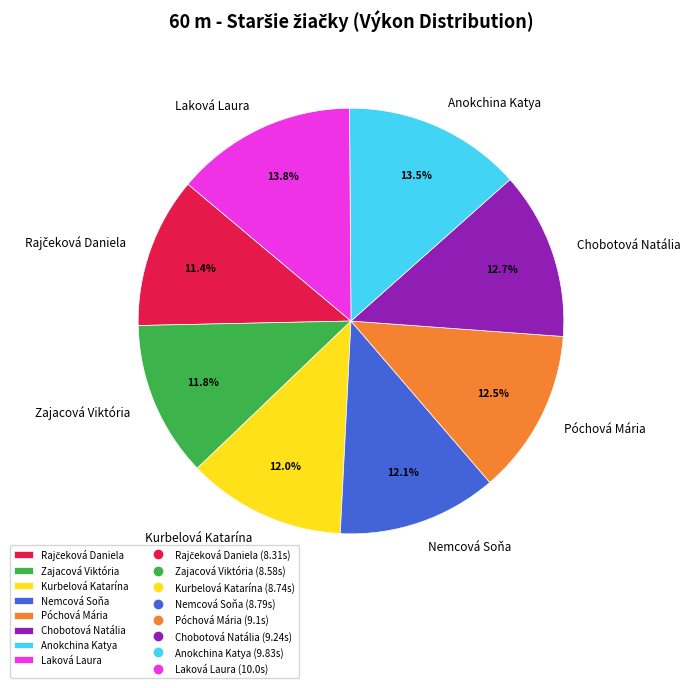

What is the total percentage of Zajacová Viktória and Chobotová Natália?

24.5%